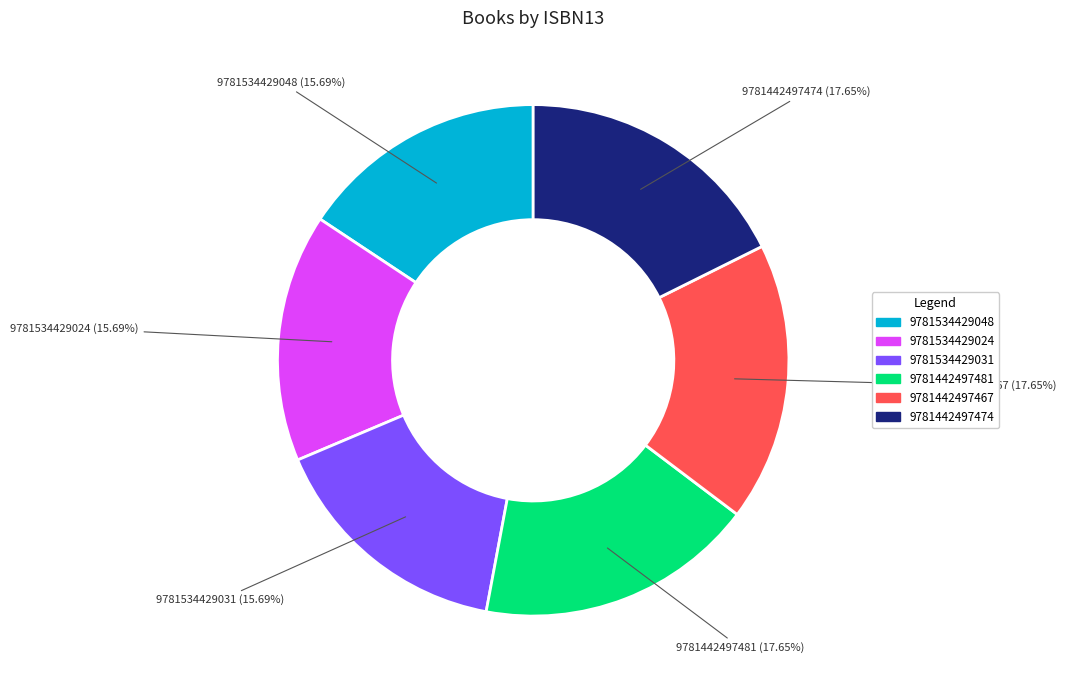

Which has a higher value, 9781534429024 or 9781442497481?

9781442497481